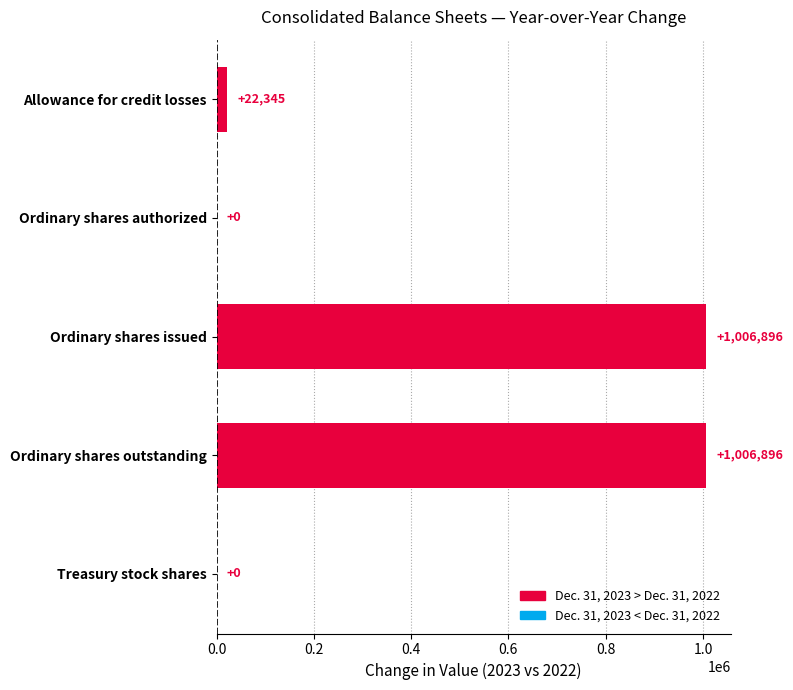

The chart shows a value of 22345 at Allowance for credit losses. True or false?

True